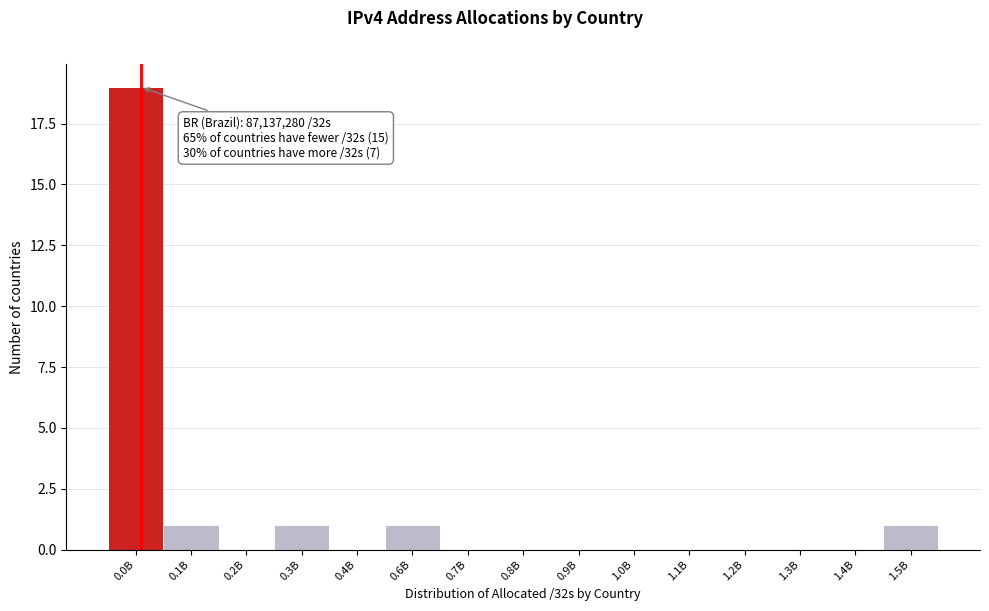

Reading right to left, extract all data points from this chart.

1.5B=1	1.4B=0	1.3B=0	1.2B=0	1.1B=0	1.0B=0	0.9B=0	0.8B=0	0.7B=0	0.6B=1	0.4B=0	0.3B=1	0.2B=0	0.1B=1	0.0B=19